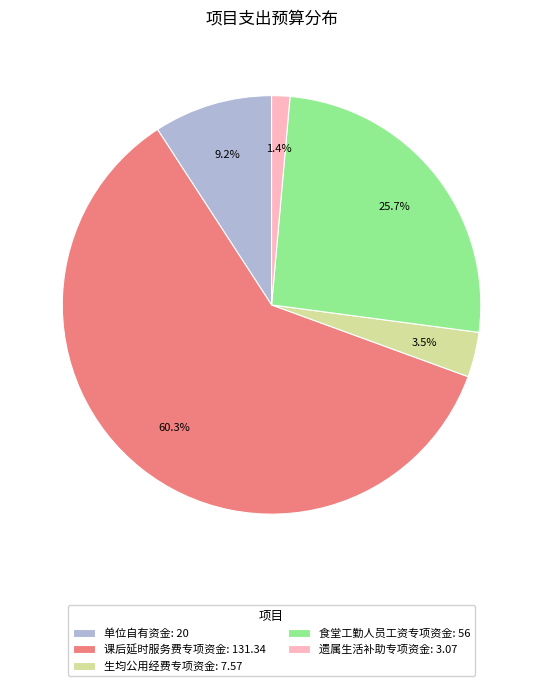

What is the smallest slice in the pie chart?

遗属生活补助专项资金